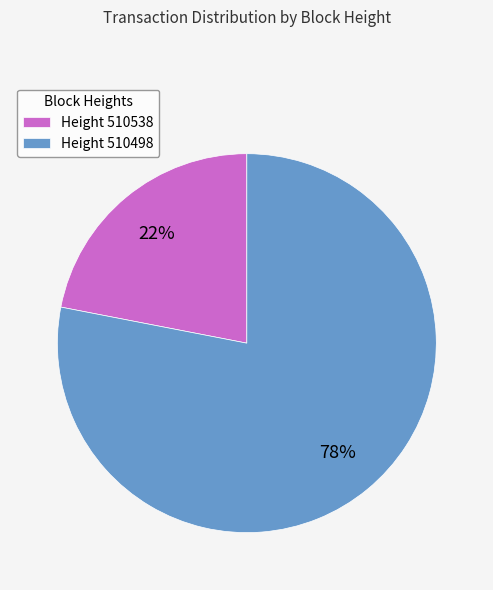

True or false: Height 510498 accounts for 93% of the total.

False